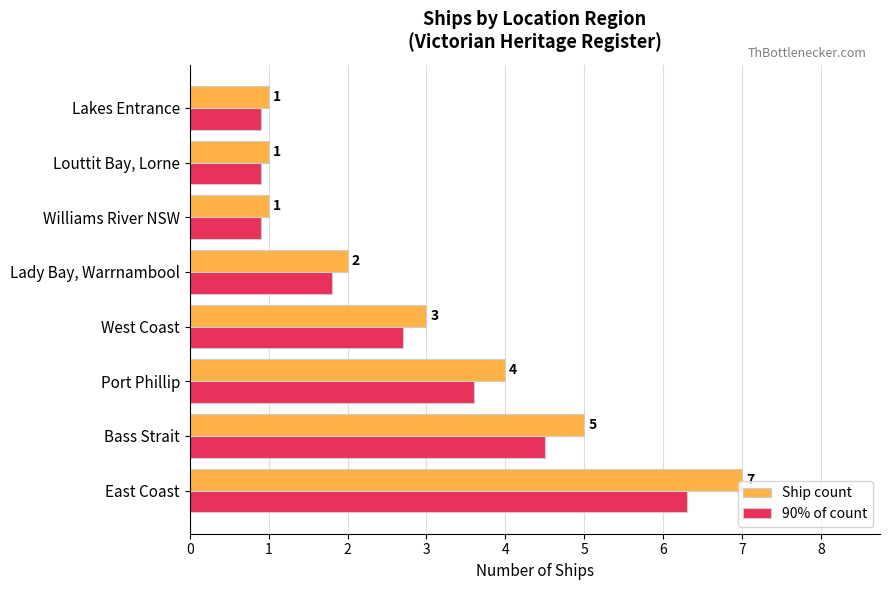

Which series has the largest total across all categories?

Ship count